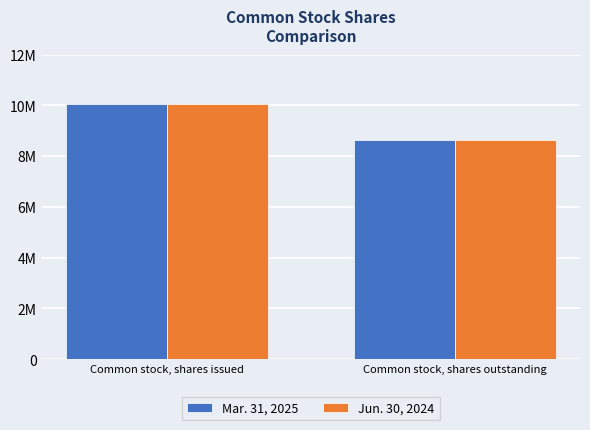

Reading left to right, transcribe all the data shown in this chart.

Mar. 31, 2025: 10066276	8623676
Jun. 30, 2024: 10066276	8623676